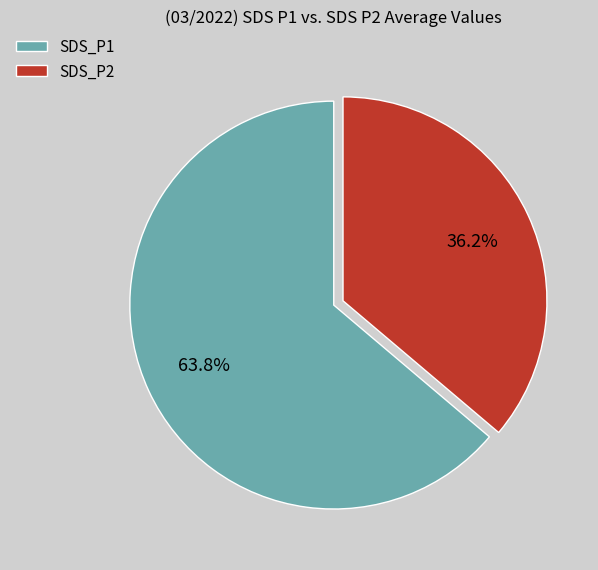

Is it true that SDS_P1 is 64% of the pie?

True